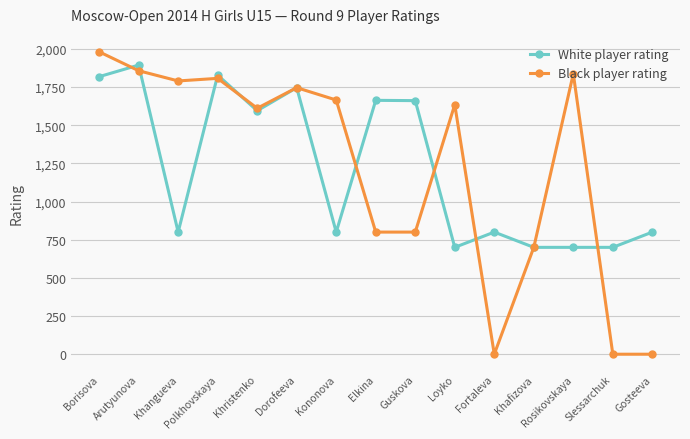

The Black player rating series shows 1665 at Kononova. True or false?

True